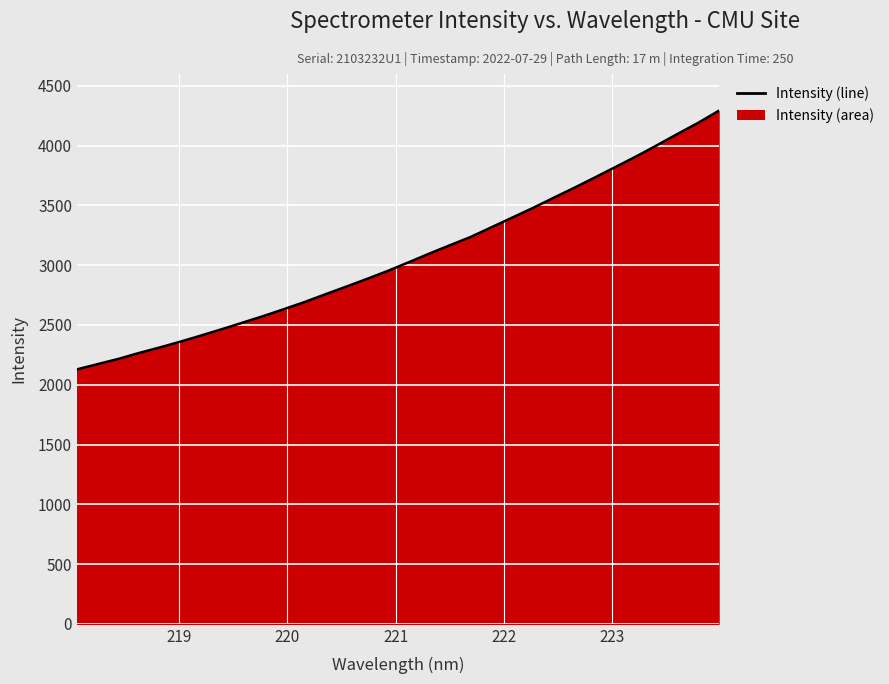

What is the difference between the maximum and minimum values?

2162.1